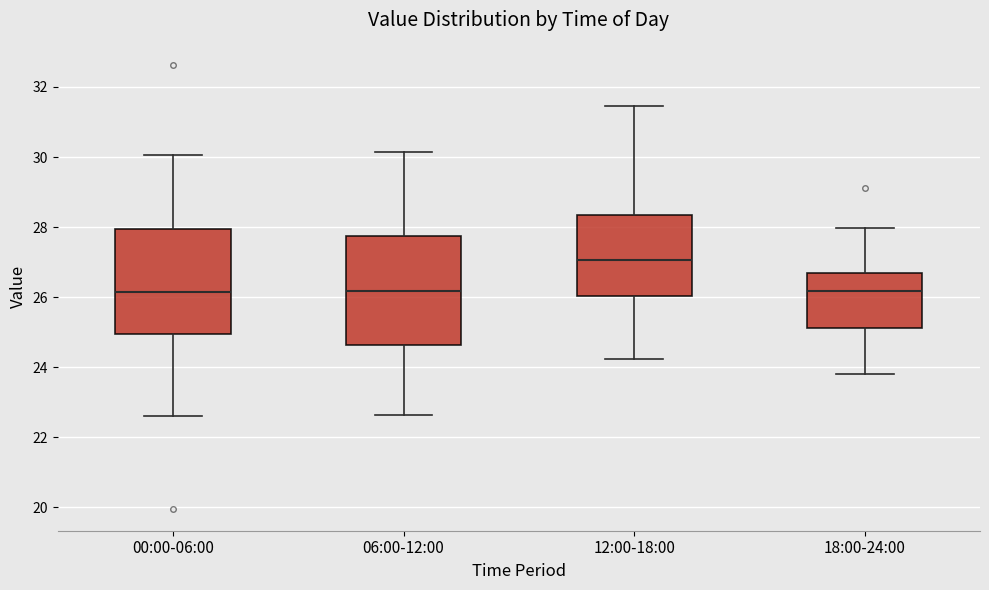

Reading left to right, read every box against the y-axis: the position of its median line, the range the box covers, and the ends of its whiskers. The values are not printed on the chart, so give them approximately, as read against the axis.

00:00-06:00: median 26.2, box 25.0 to 28.0, whiskers 22.6 to 30.0
06:00-12:00: median 26.2, box 24.6 to 27.8, whiskers 22.6 to 30.2
12:00-18:00: median 27.0, box 26.0 to 28.4, whiskers 24.2 to 31.4
18:00-24:00: median 26.2, box 25.2 to 26.6, whiskers 23.8 to 28.0